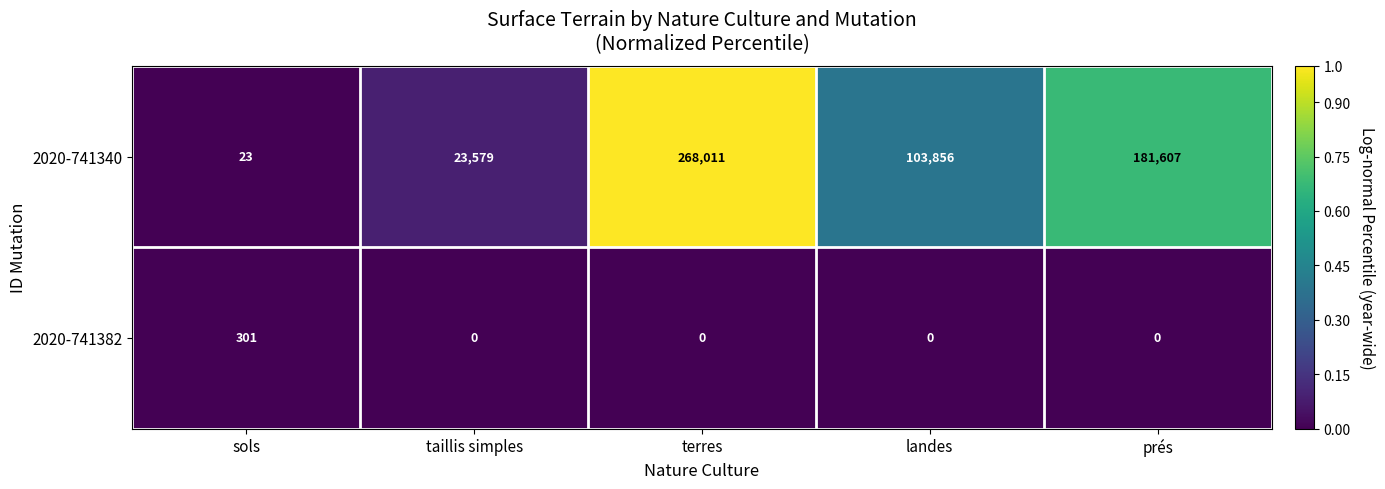

What is the average value of the 2020-741382 series?

60